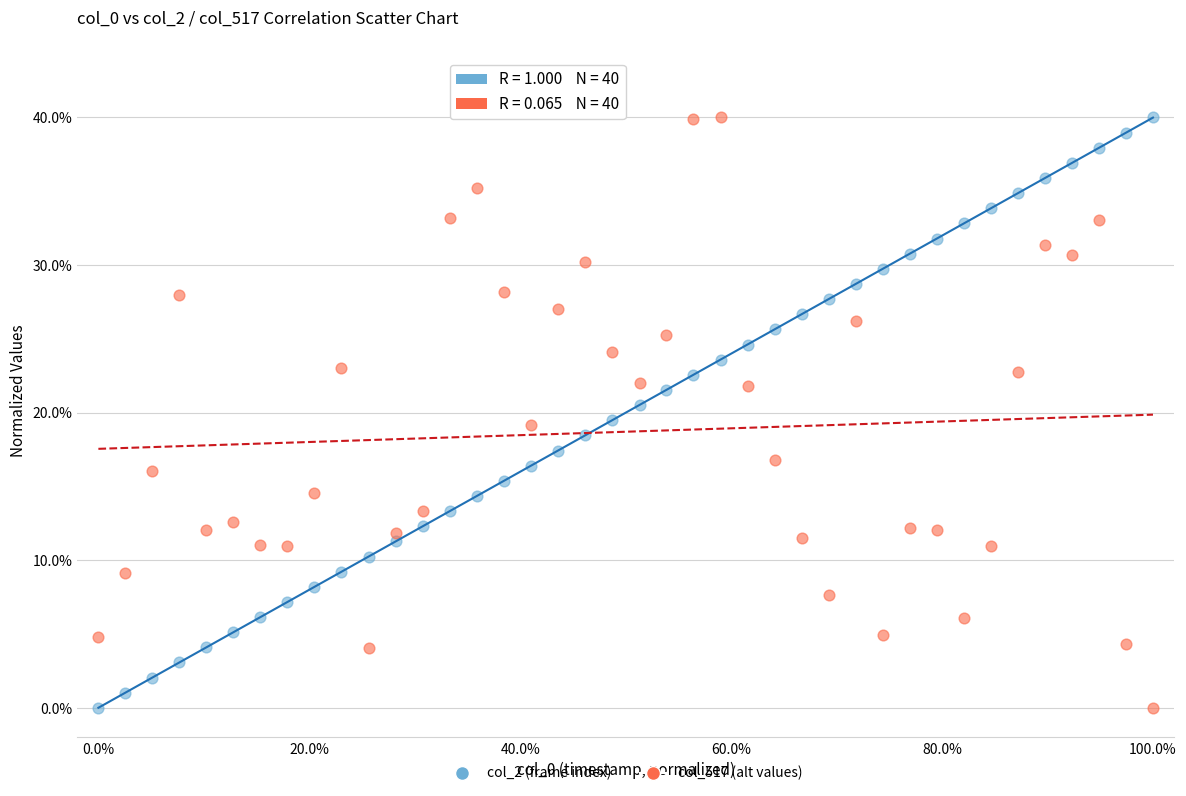

What is the X range (max minus min) for the scatter plot?

100.0